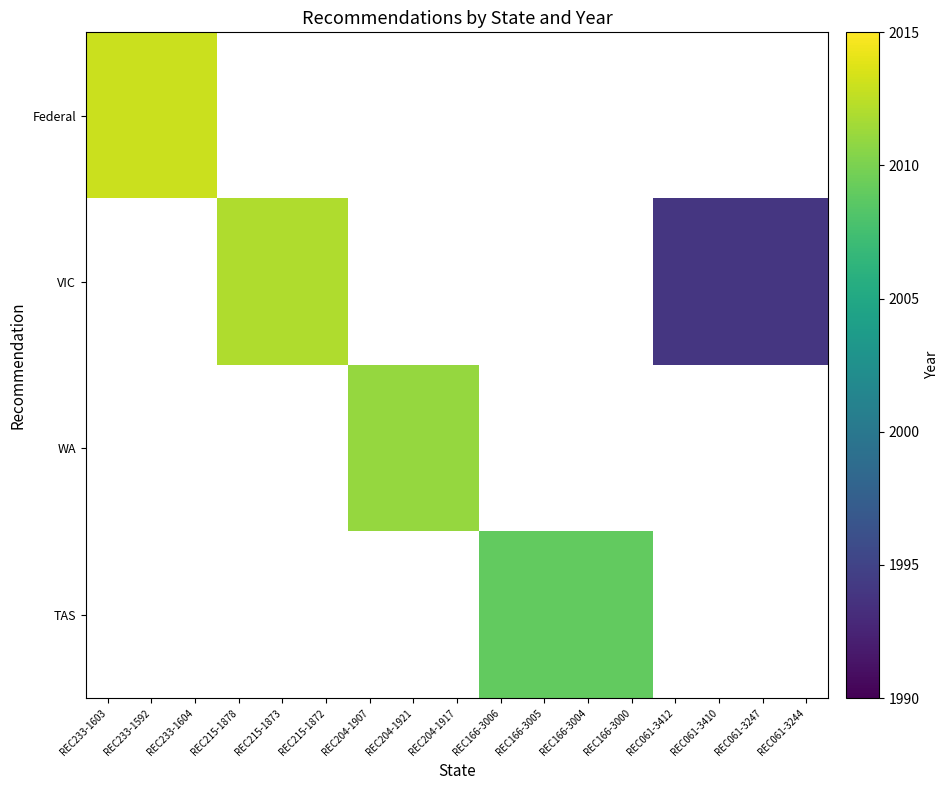

List the labels in order of WA value, largest first.

REC233-1603, REC233-1592, REC233-1604, REC215-1878, REC215-1873, REC215-1872, REC204-1907, REC204-1921, REC204-1917, REC166-3006, REC166-3005, REC166-3004, REC166-3000, REC061-3412, REC061-3410, REC061-3247, REC061-3244